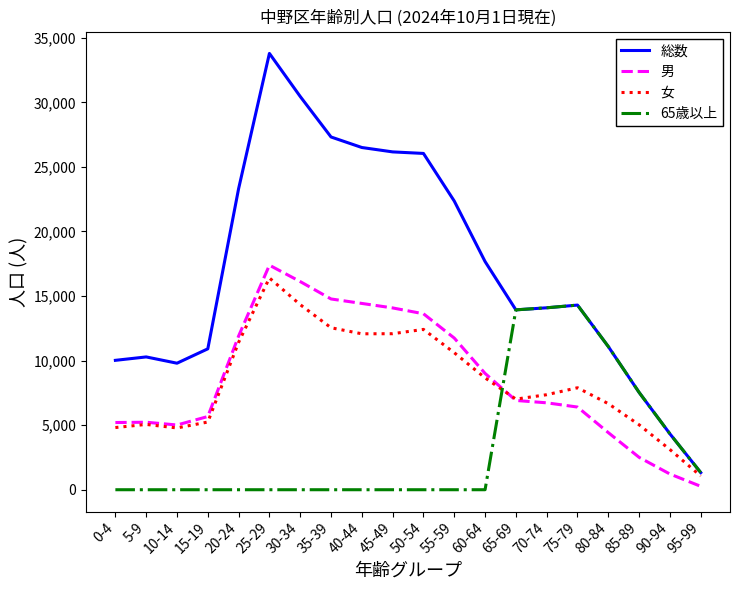

At which category is the sum across all series the highest?

25-29